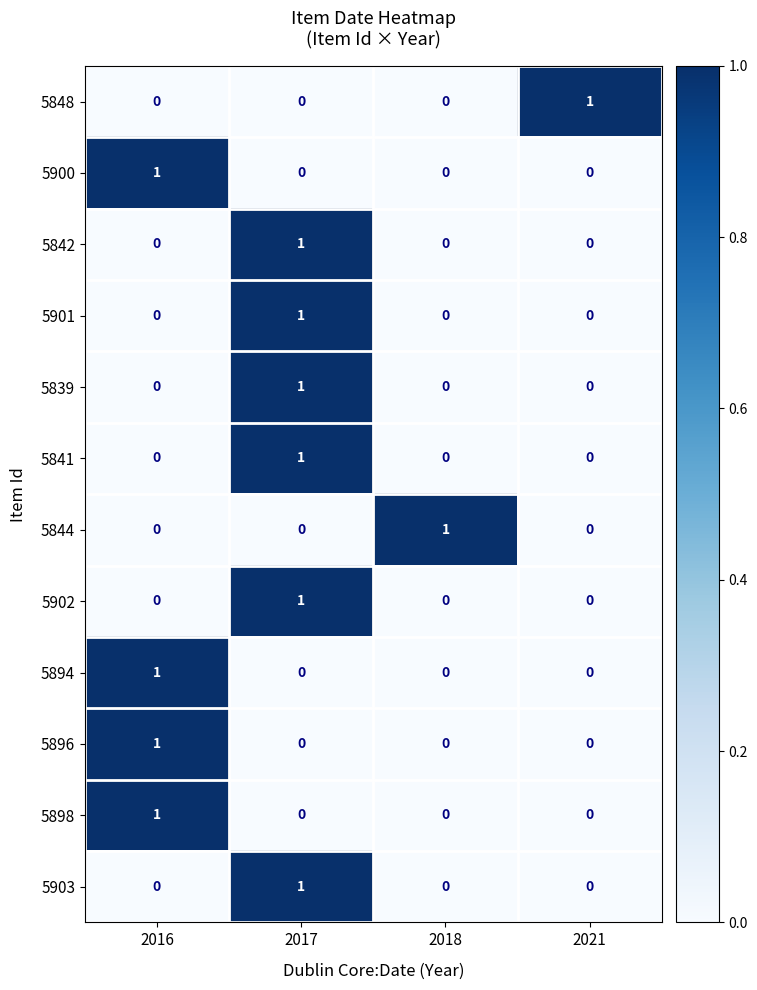

What is the spread (max minus min) of values at 2021?

1